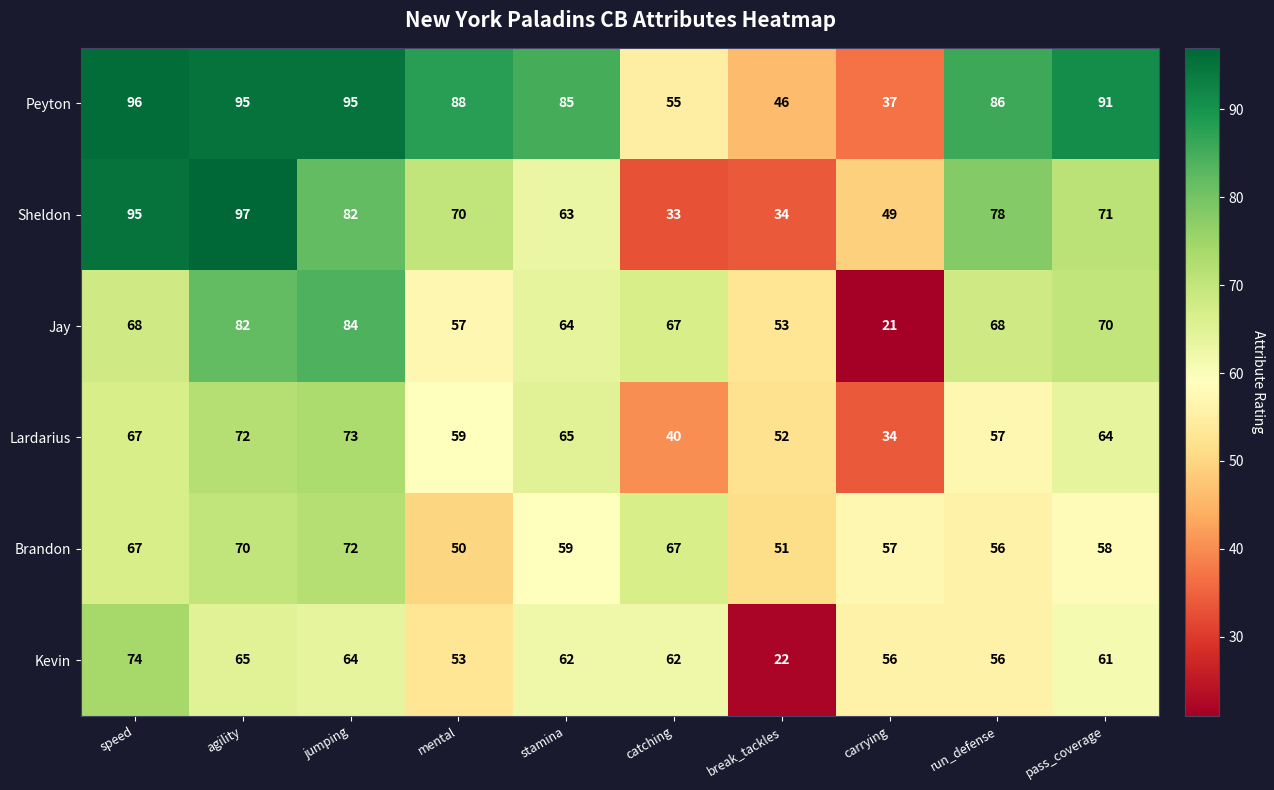

Rank the series at break_tackles from highest to lowest value.

Jay, Lardarius, Brandon, Peyton, Sheldon, Kevin